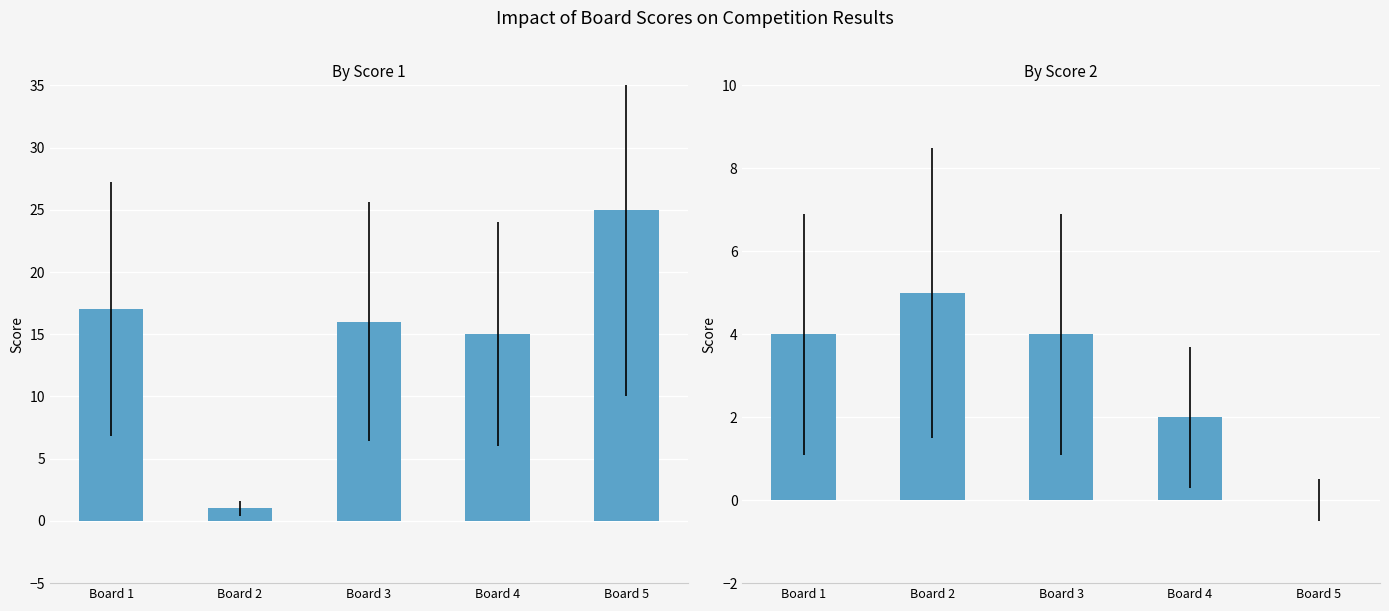

Rank the series by their maximum value, from lowest to highest.

Score 2, Score 1